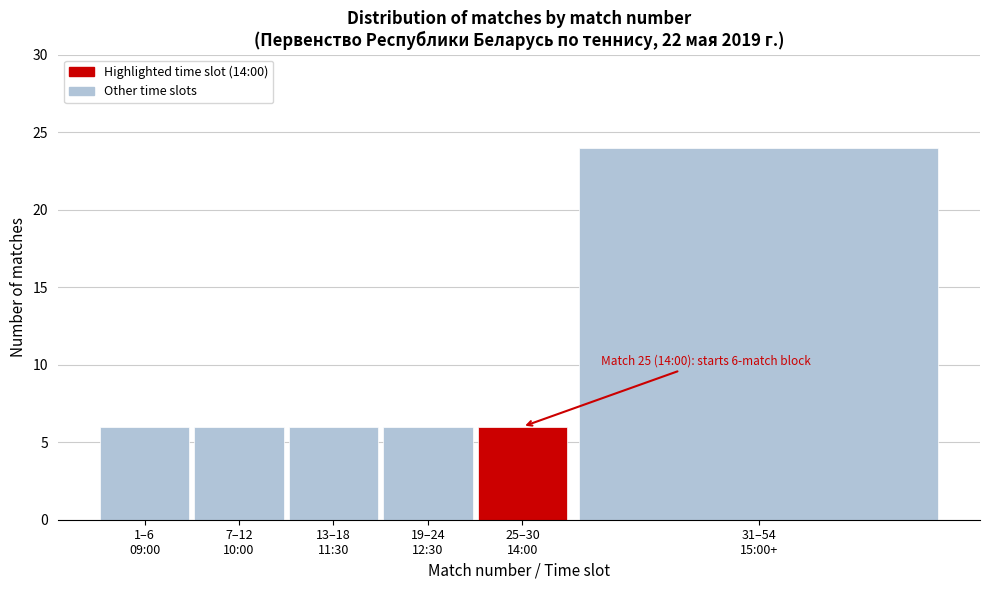

Reading left to right, what are all the values shown in this chart?

6	6	6	6	6	24